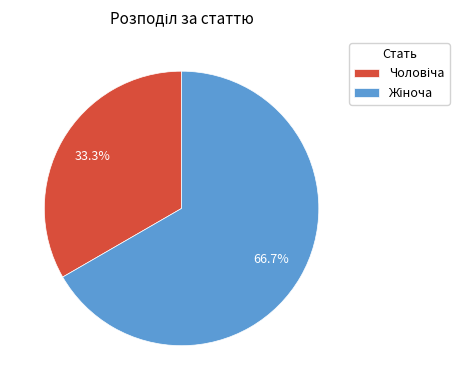

Is there a majority slice in this chart?

Yes